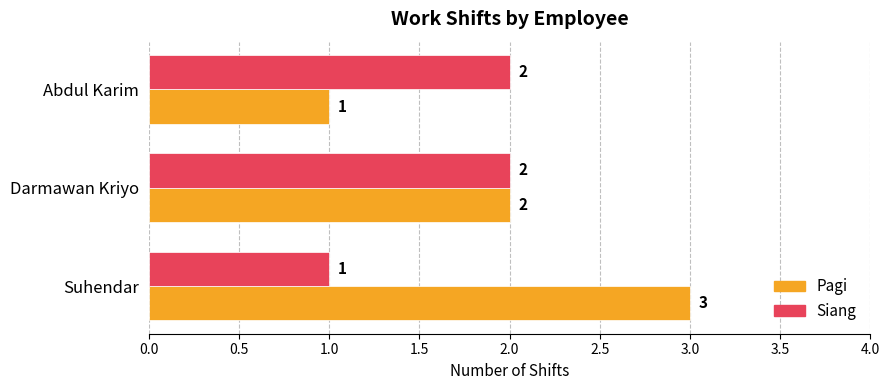

Which series has the largest total across all categories?

Pagi